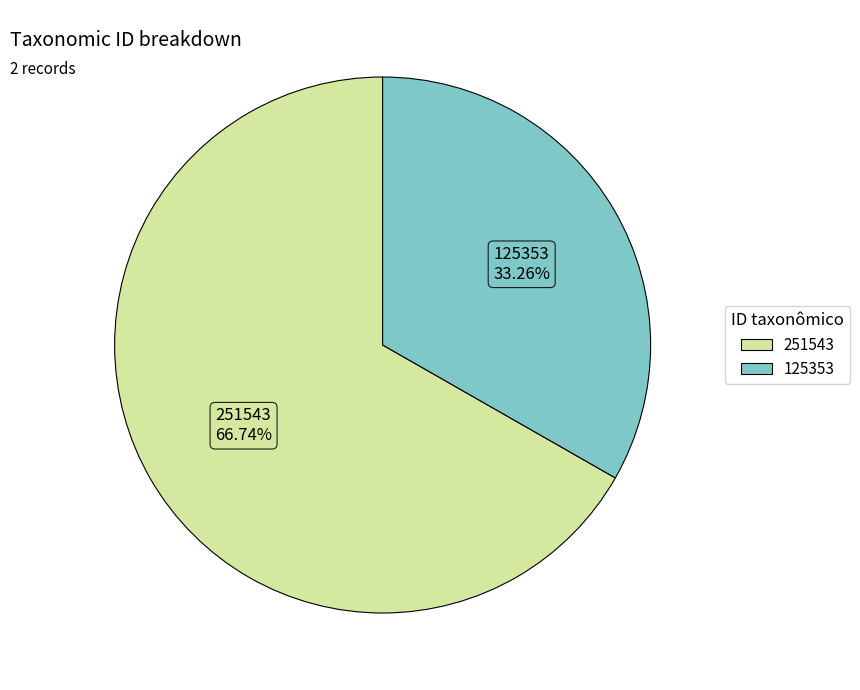

What is the majority slice?

251543